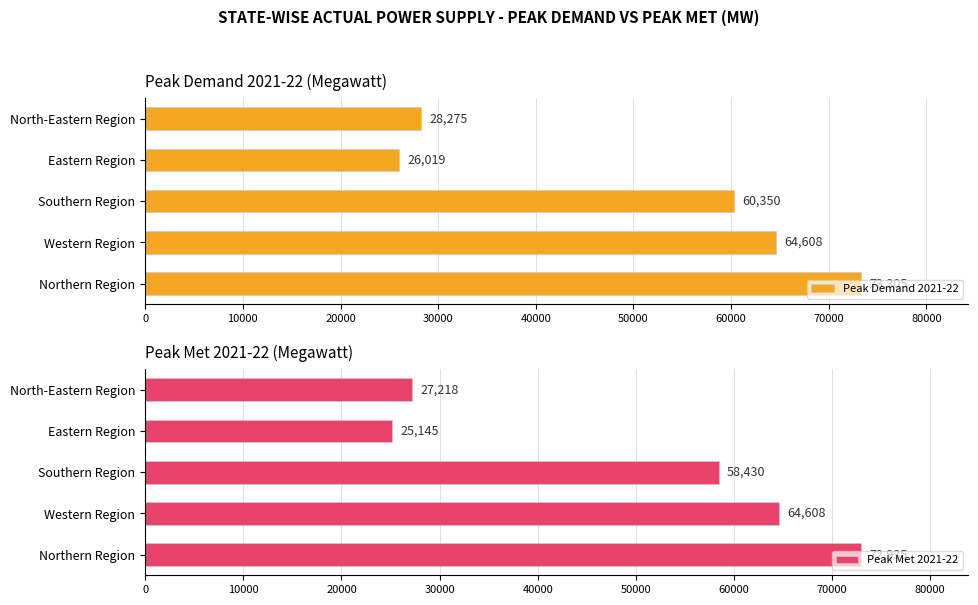

Where is Peak Demand 2021-22 nearest to the value 49662?

Southern Region